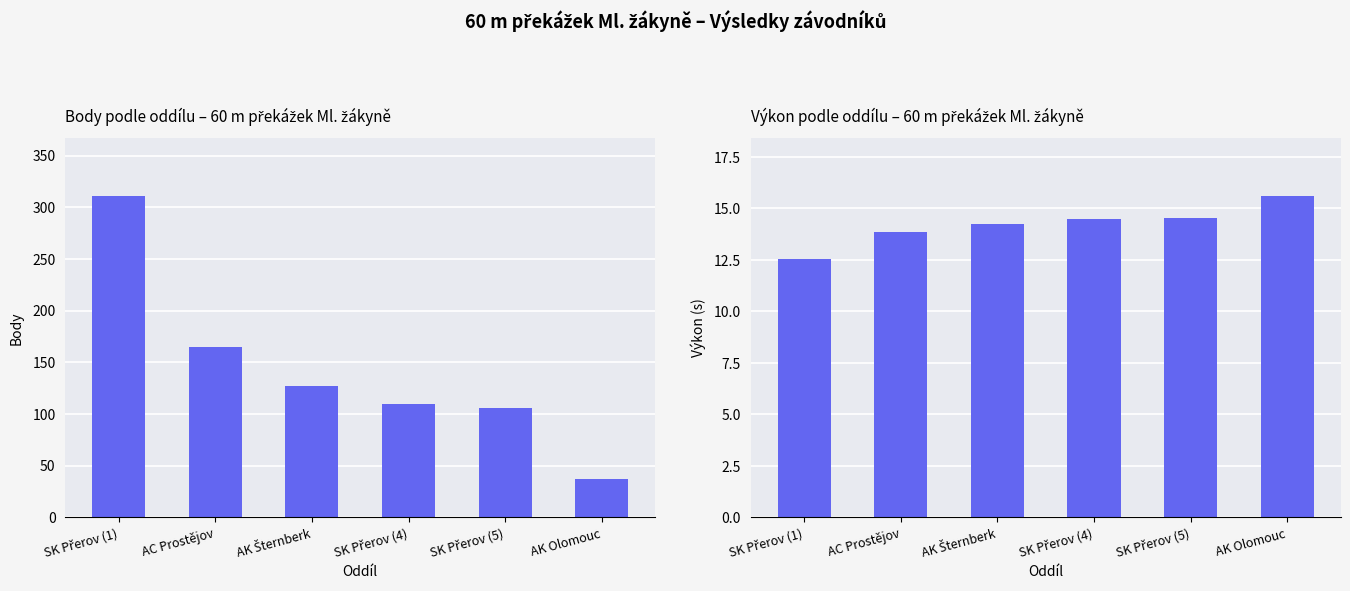

How many groups of bars are there?

6